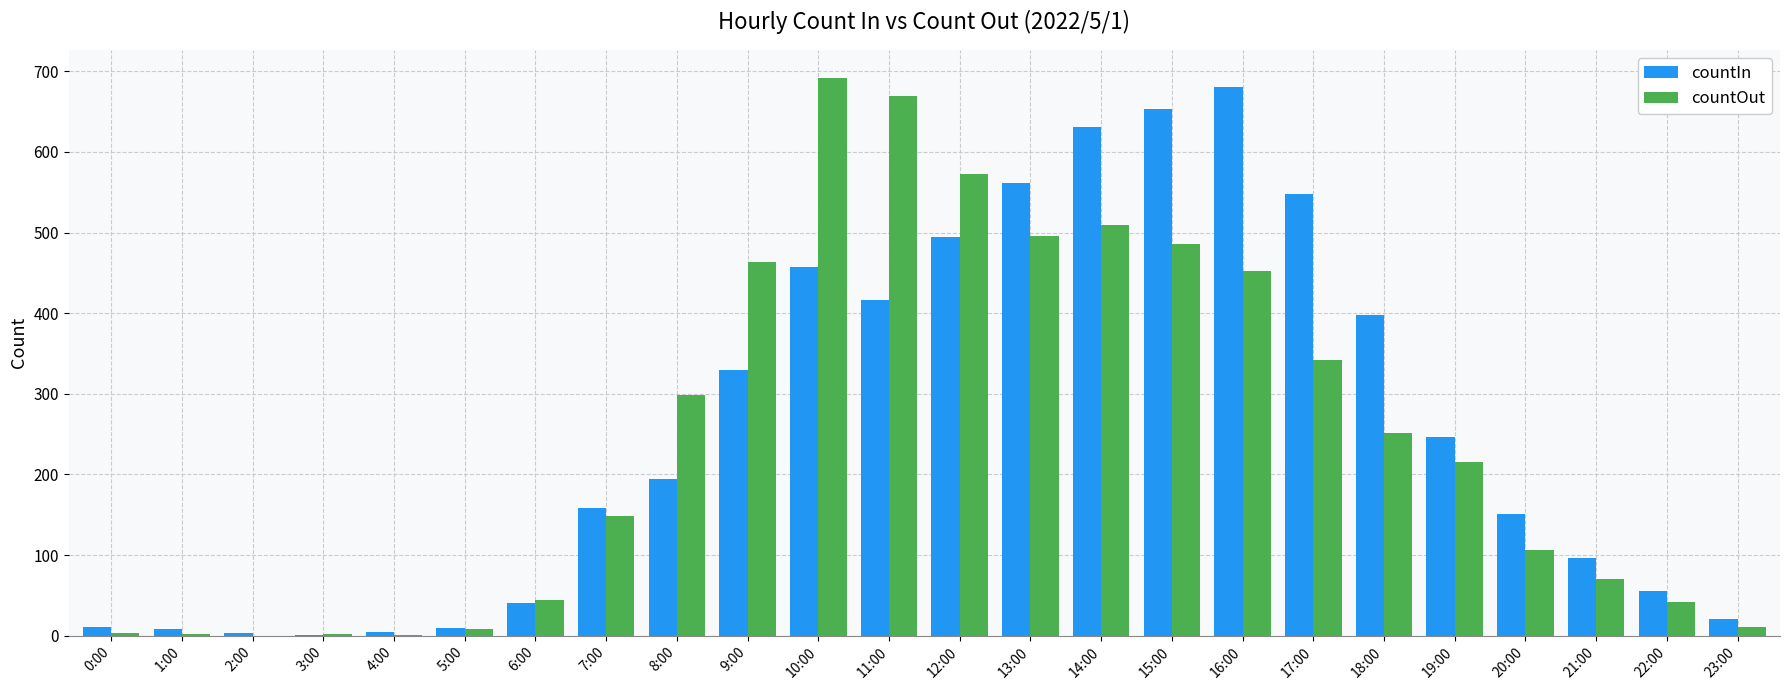

Is it true that countOut equals 116 at 21:00?

False